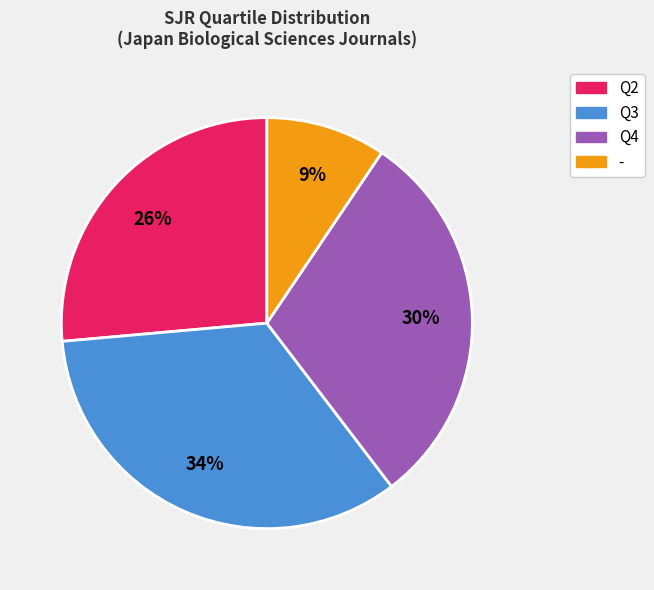

What percentage is the Q2 slice, to the nearest percent?

26%